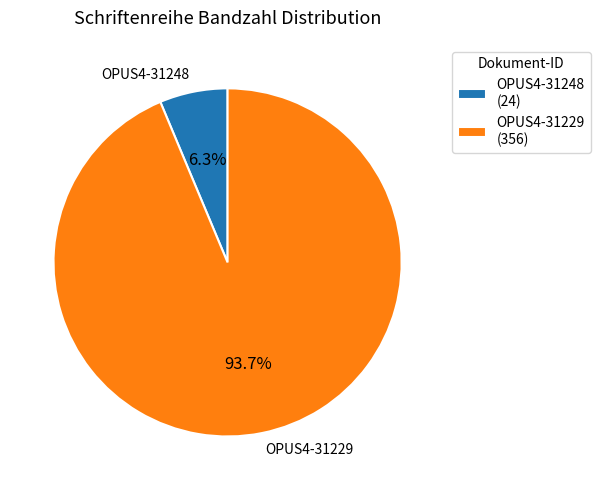

Between OPUS4-31229 and OPUS4-31248, which is larger?

OPUS4-31229